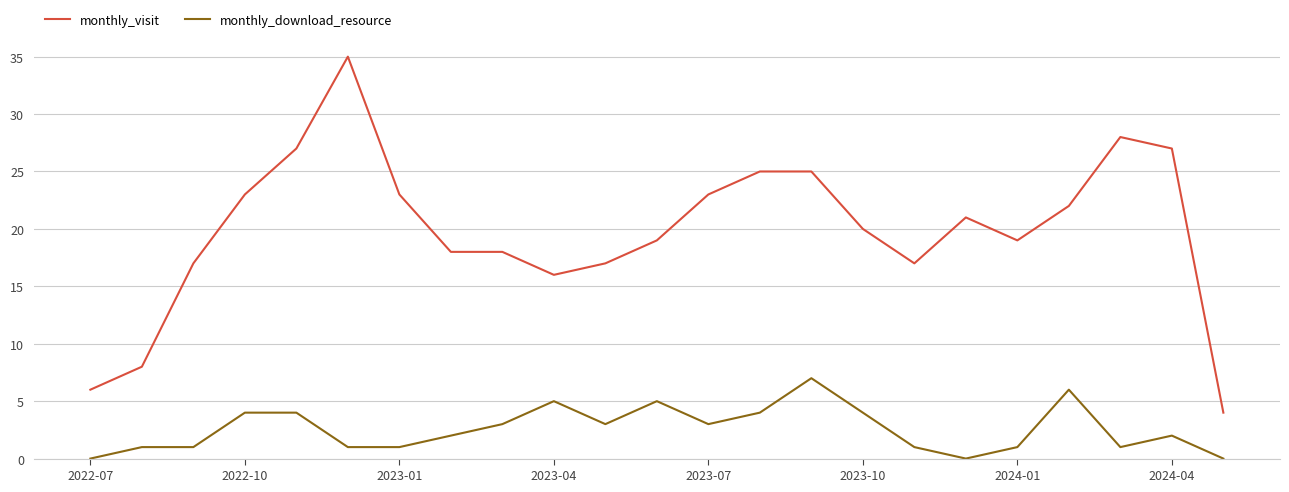

What is the difference between the maximum and minimum values in the monthly_download_resource series?

7